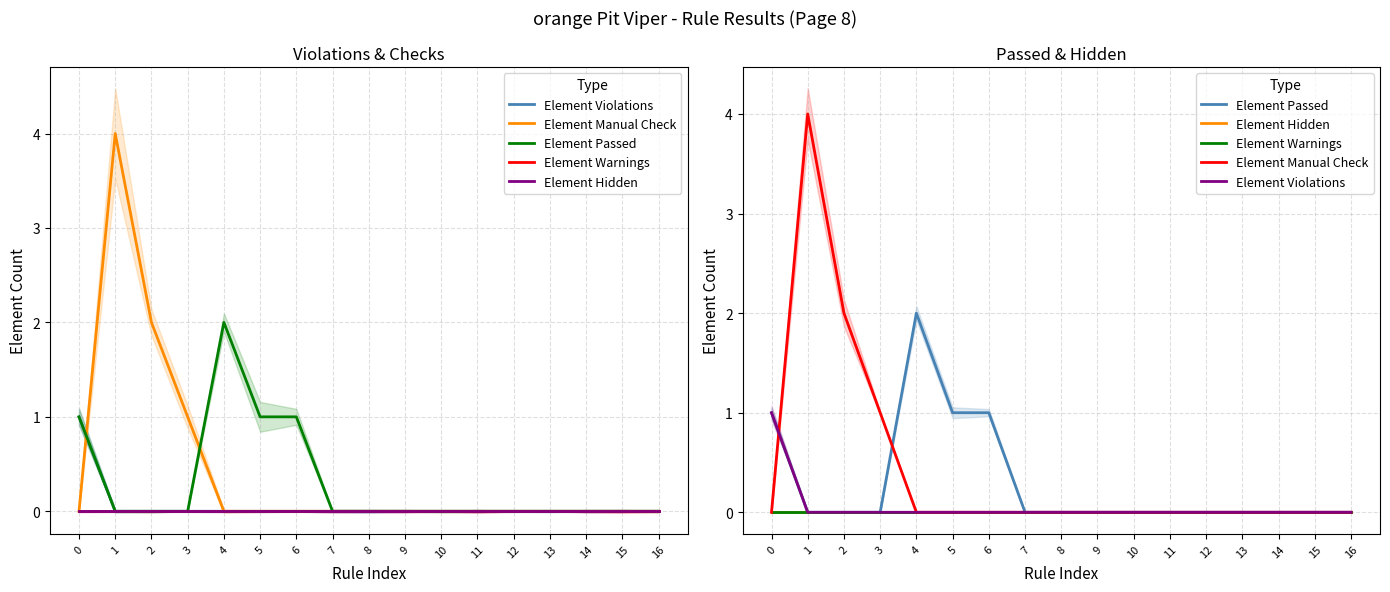

The value of Element Hidden at 4 is 0. True or false?

True